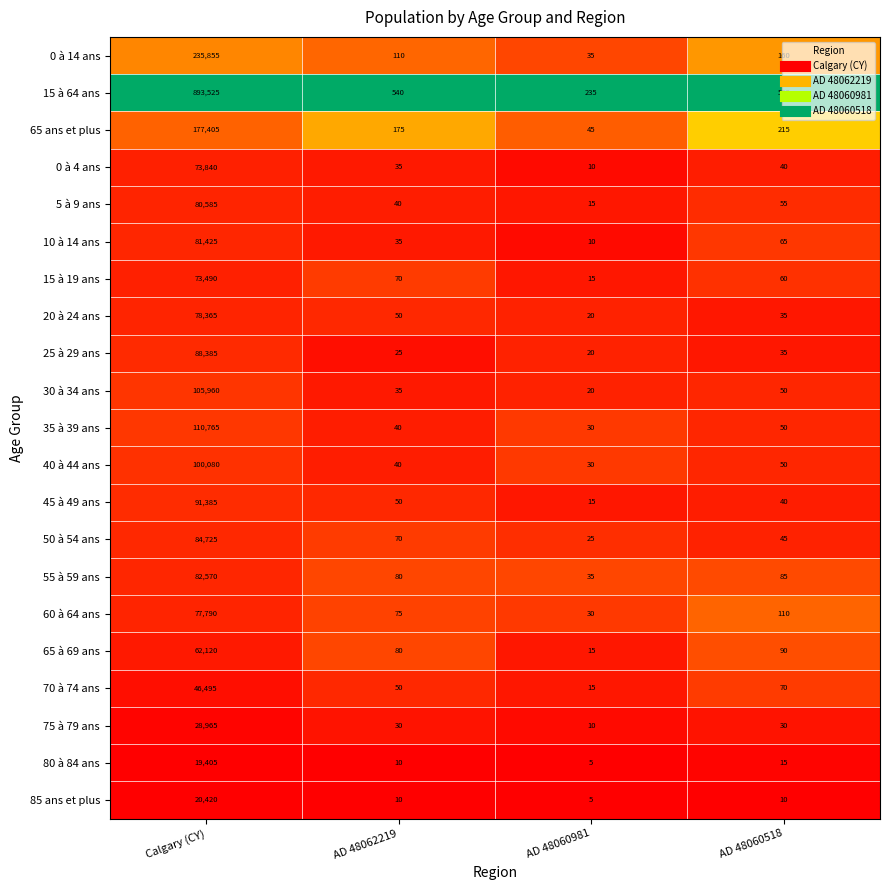

What is the greatest value displayed?

893525